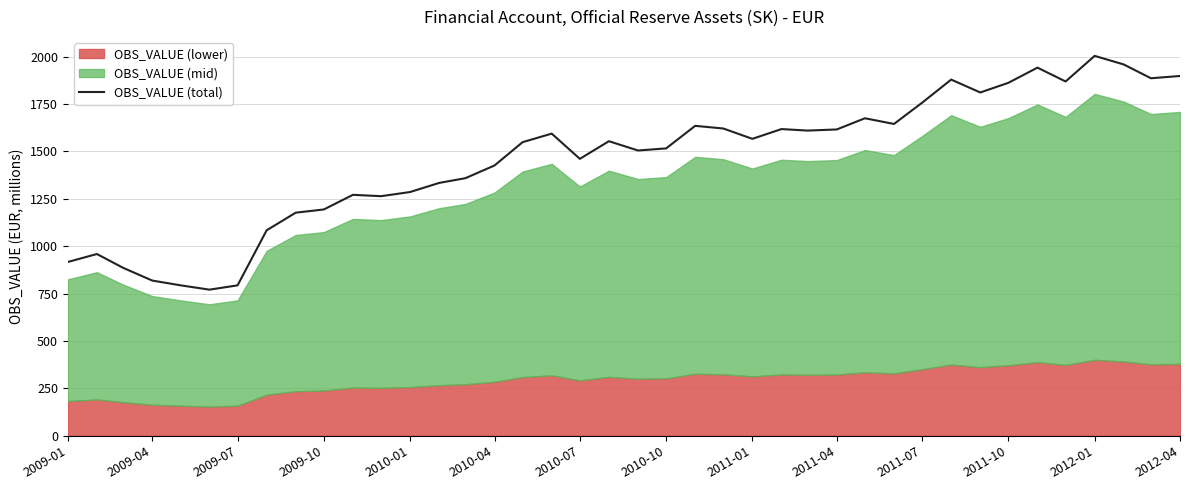

The chart shows a value of 1898.0 at 2012-04. True or false?

True